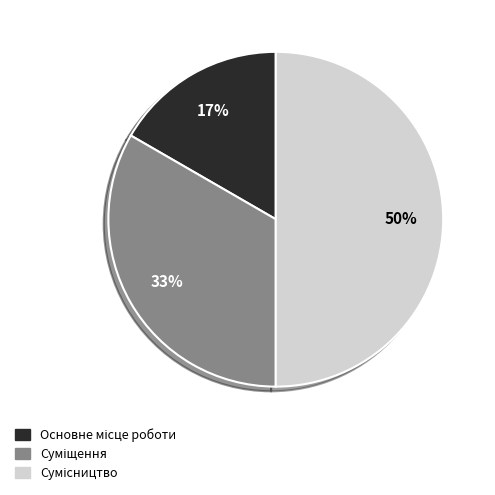

To the nearest percent, what is the average slice percentage?

33%